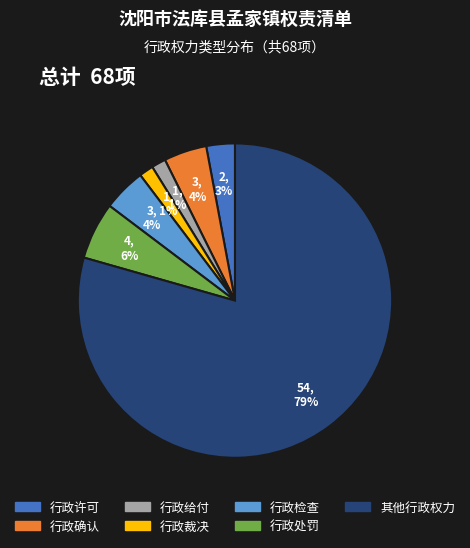

Which has a higher value, 其他行政权力 or 行政给付?

其他行政权力